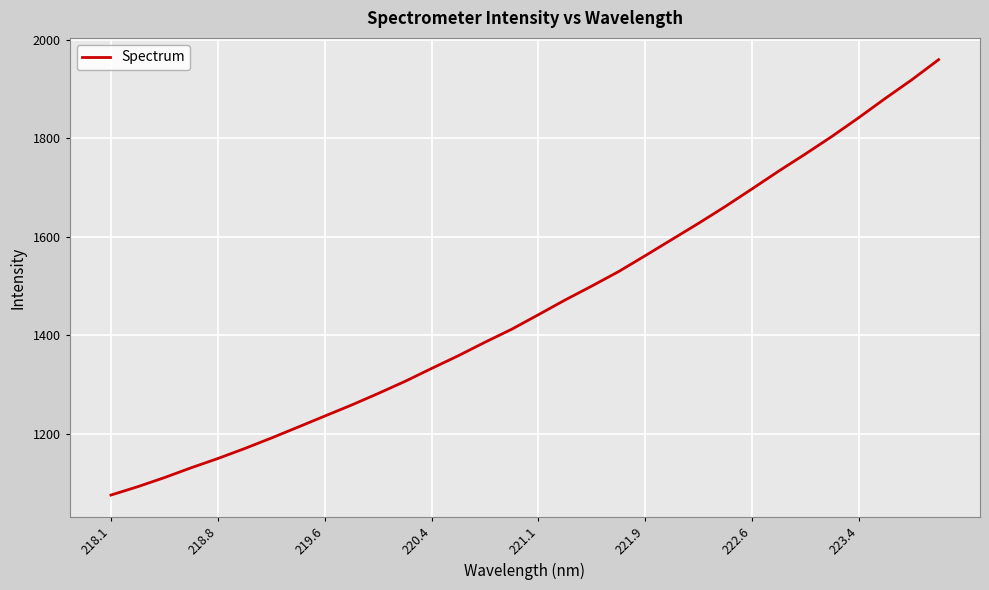

What is the difference between the maximum and second lowest values?

867.1